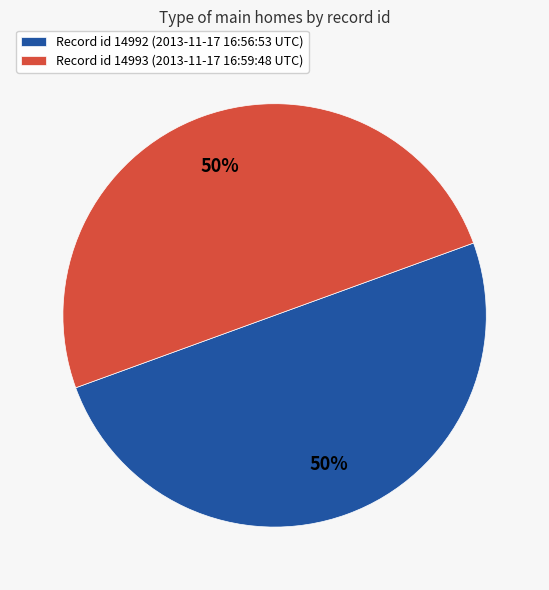

True or false: Record id 14993 (2013-11-17 16:59:48 UTC) accounts for 44% of the total.

False